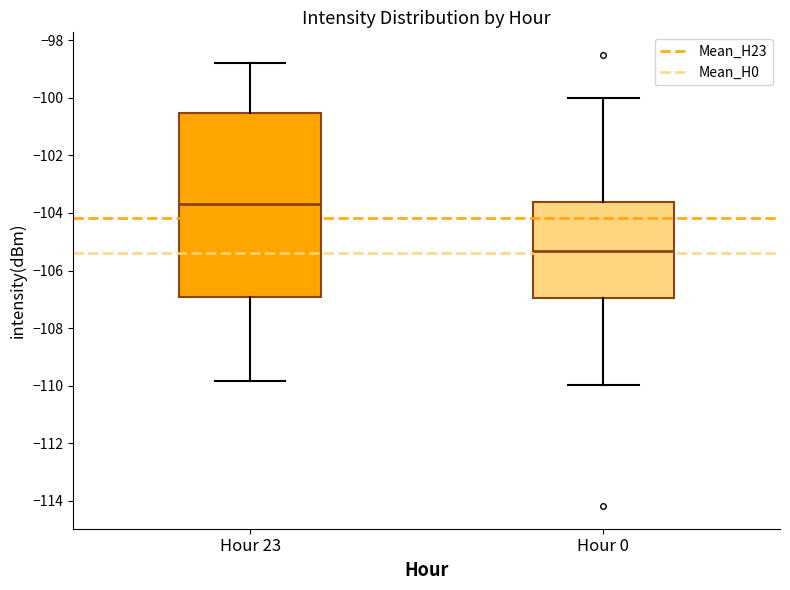

Where is the upper edge of the box for Hour 0 on the y-axis? The values are not printed on the chart, so give them approximately, as read against the axis.

-103.6